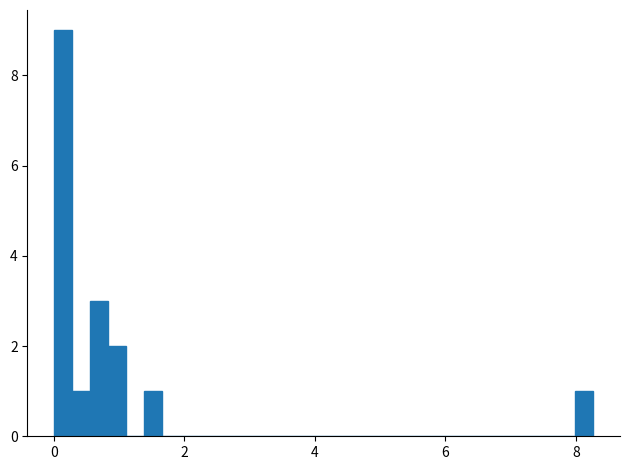

Read against the x-axis, roughly where is the centre of the tallest bar?

0.2